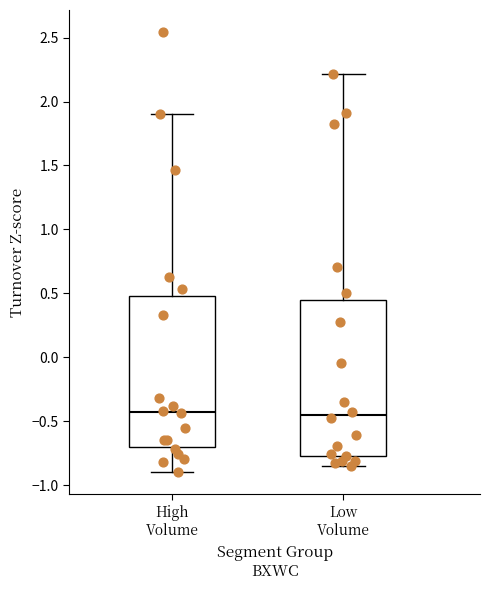

Reading left to right, transcribe this box plot: for each box, give where its median line is, the range the box spans, and where its two whiskers end, as read against the y-axis. The values are not printed on the chart, so give them approximately, as read against the axis.

High Volume: median -0.45, box -0.70 to 0.50, whiskers -0.90 to 1.90
Low Volume: median -0.45, box -0.75 to 0.45, whiskers -0.85 to 2.20